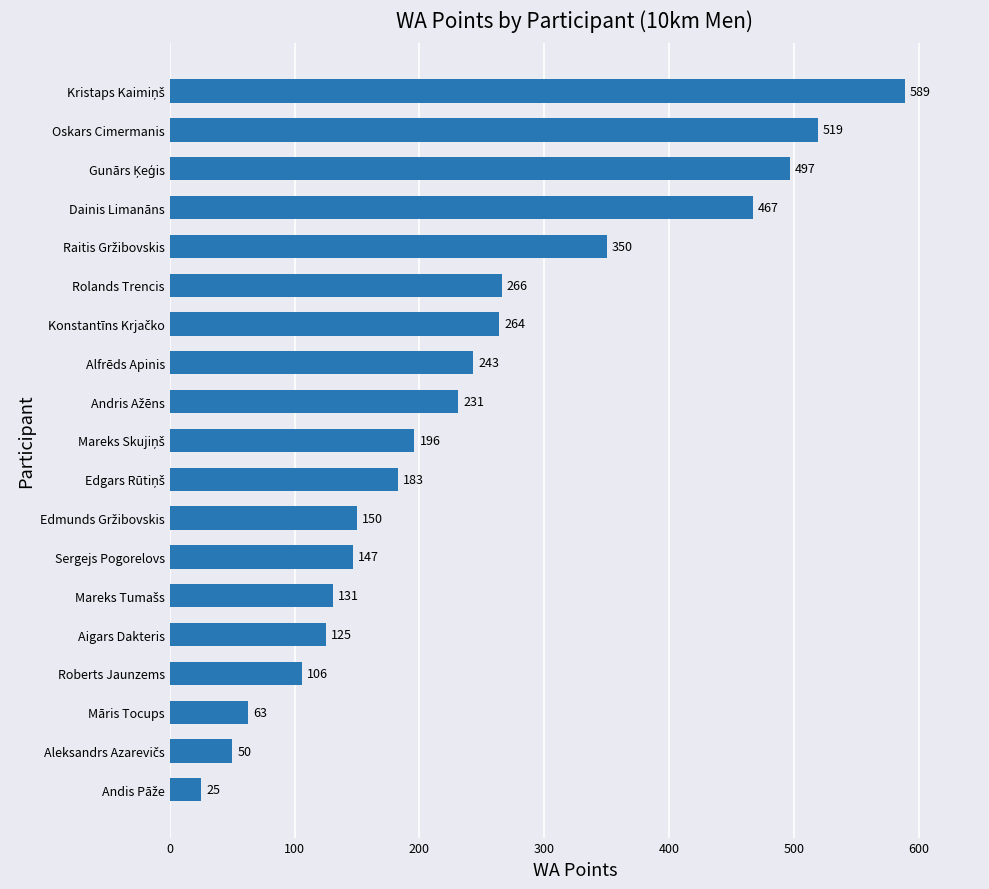

How many values are below 196?

9